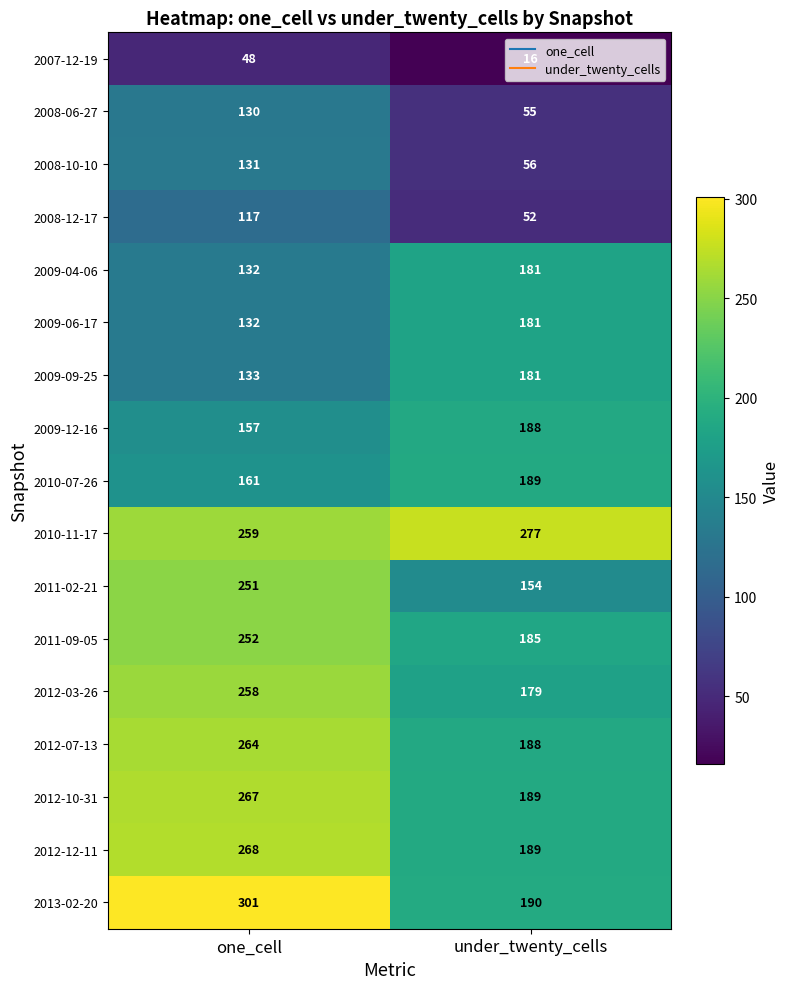

At which category is the sum across all series the highest?

one_cell